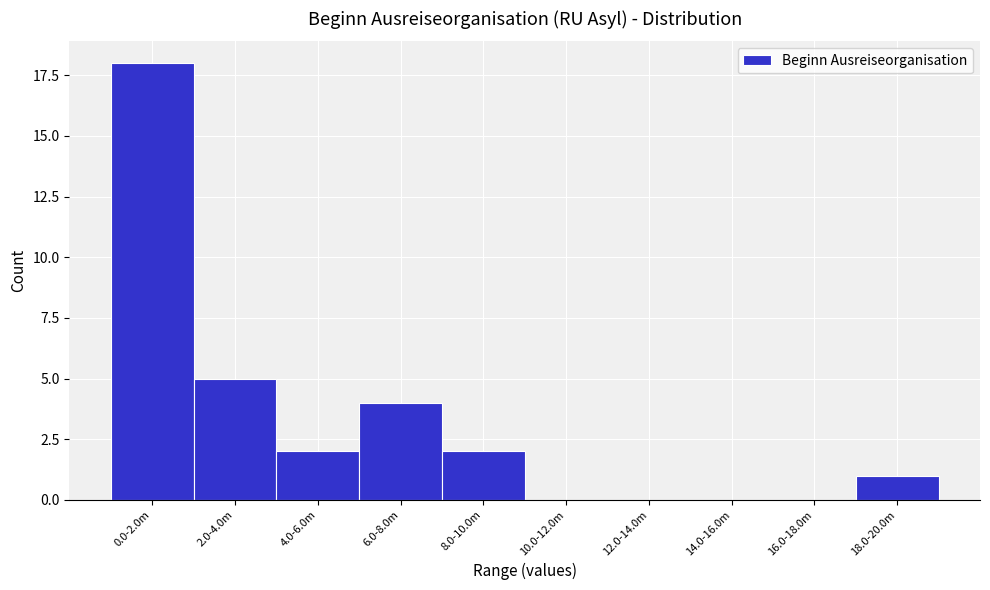

Reading left to right, transcribe all the data shown in this chart.

0.0-2.0m=18	2.0-4.0m=5	4.0-6.0m=2	6.0-8.0m=4	8.0-10.0m=2	10.0-12.0m=0	12.0-14.0m=0	14.0-16.0m=0	16.0-18.0m=0	18.0-20.0m=1